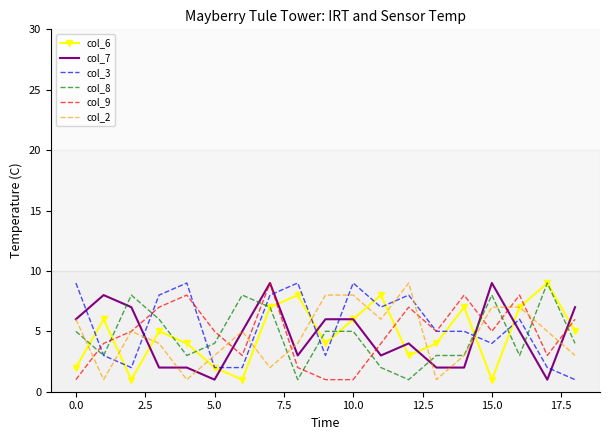

True or false: col_2 and col_3 cross at least once.

True